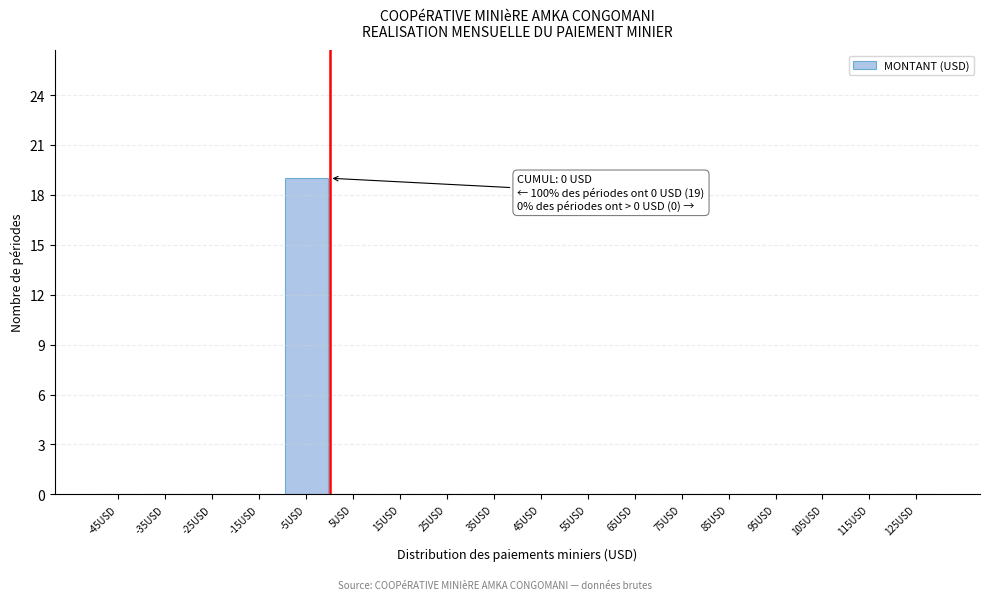

Reading left to right, list all the values displayed in this chart.

-45USD=0	-35USD=0	-25USD=0	-15USD=0	-5USD=19	5USD=0	15USD=0	25USD=0	35USD=0	45USD=0	55USD=0	65USD=0	75USD=0	85USD=0	95USD=0	105USD=0	115USD=0	125USD=0